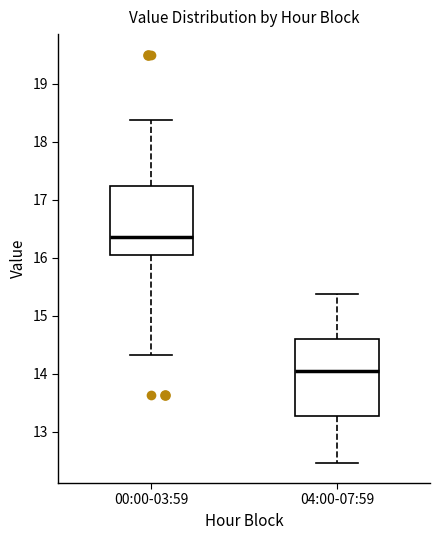

Reading left to right, transcribe this box plot: for each box, give where its median line is, the range the box spans, and where its two whiskers end, as read against the y-axis. The values are not printed on the chart, so give them approximately, as read against the axis.

00:00-03:59: median 16.4, box 16.1 to 17.2, whiskers 14.3 to 18.4
04:00-07:59: median 14.1, box 13.3 to 14.6, whiskers 12.5 to 15.4